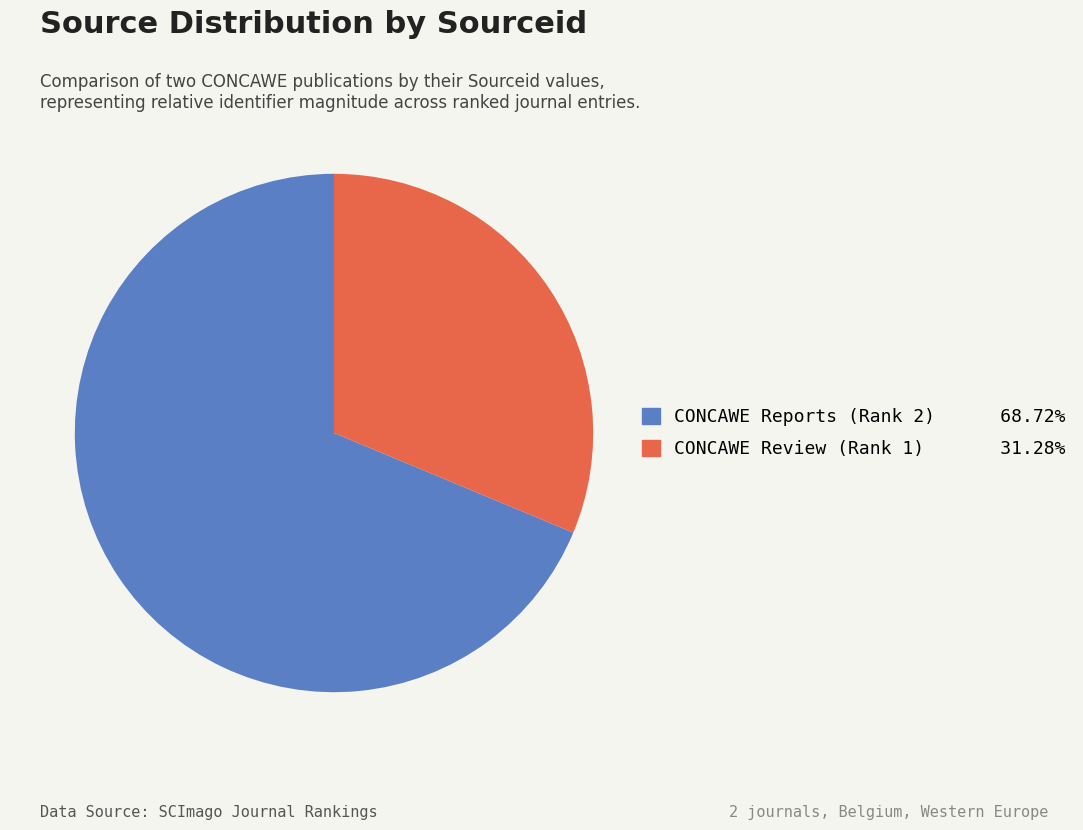

What is the ratio of the value at CONCAWE Reports (Rank 2) to the value at CONCAWE Review (Rank 1)?

2.2